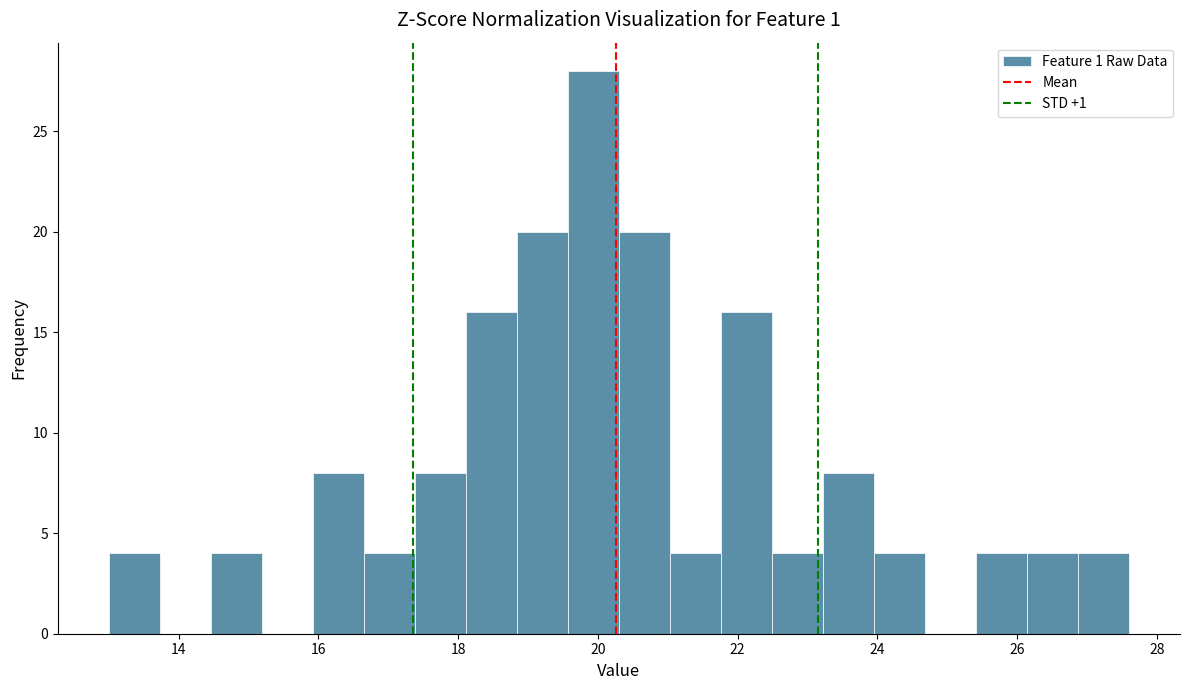

Around what value on the x-axis is the tallest bar? Give the approximate position of its centre, as read against the axis.

20.0